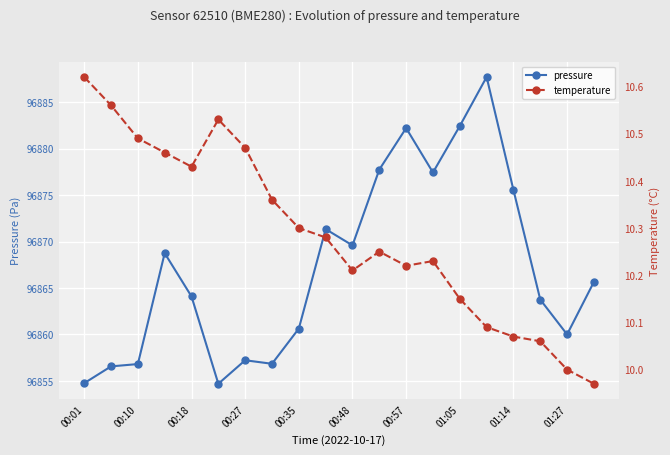

What is the minimum value for pressure?

96854.7